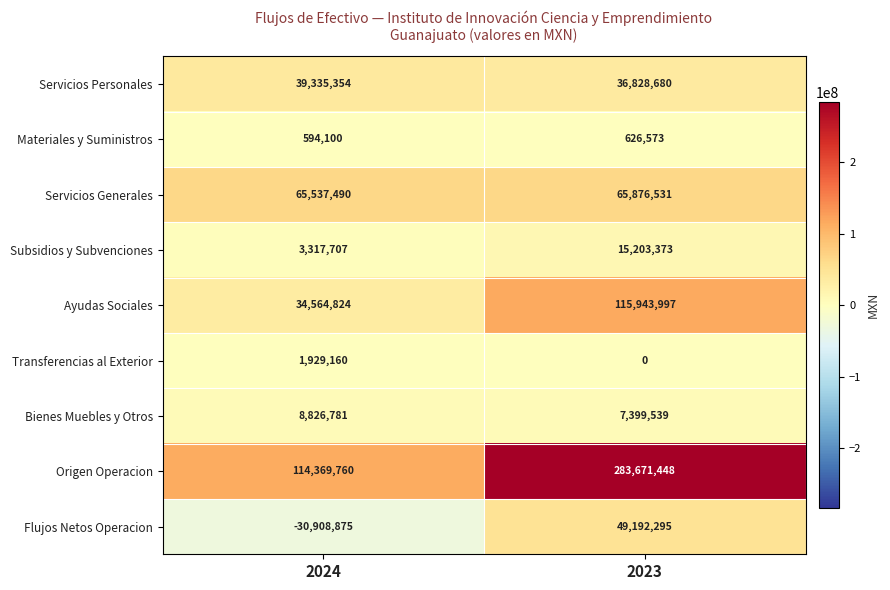

What is the minimum value shown in the chart?

-30908875